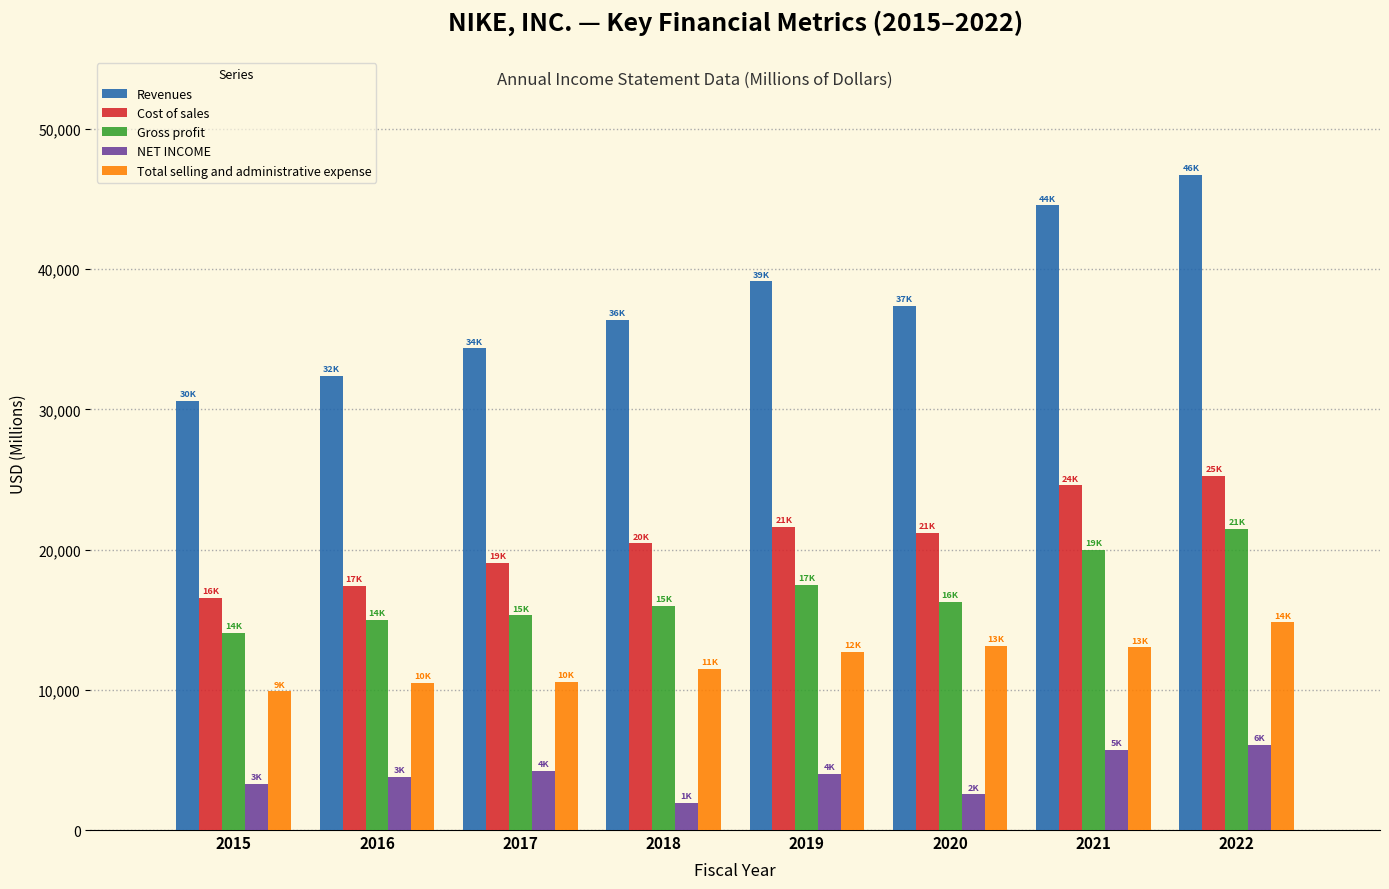

What is the smallest value displayed?

1933